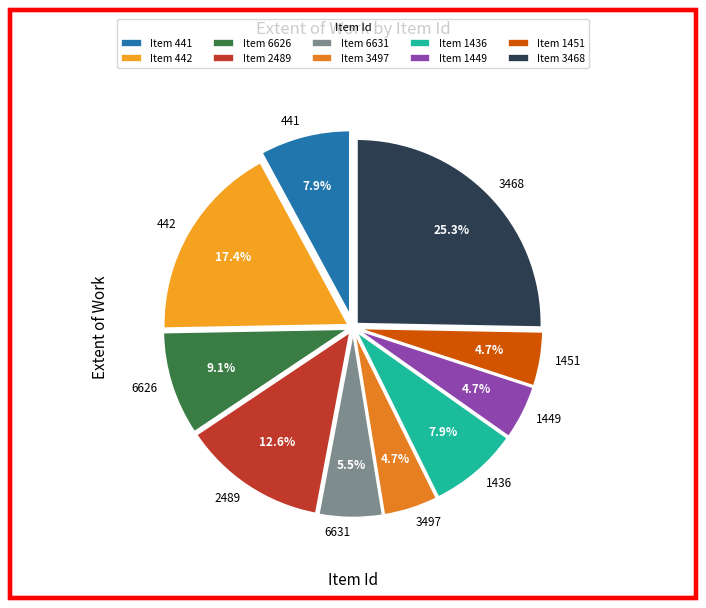

To the nearest percent, what is the average slice percentage?

10%